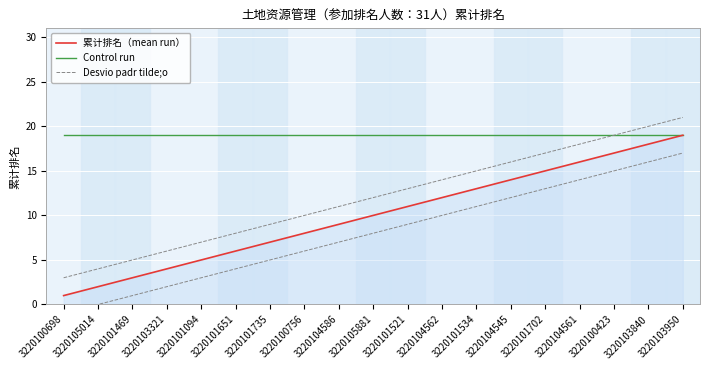

What are all the series names shown in the legend?

累计排名（mean run）, Control run, Desvio padr tilde;o